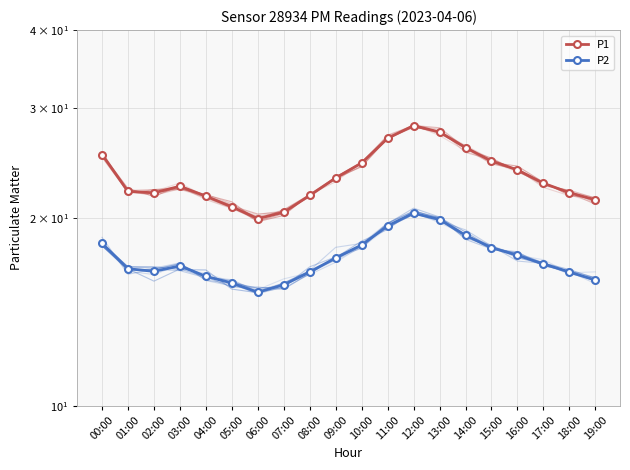

Does the chart have visible grid lines?

Yes